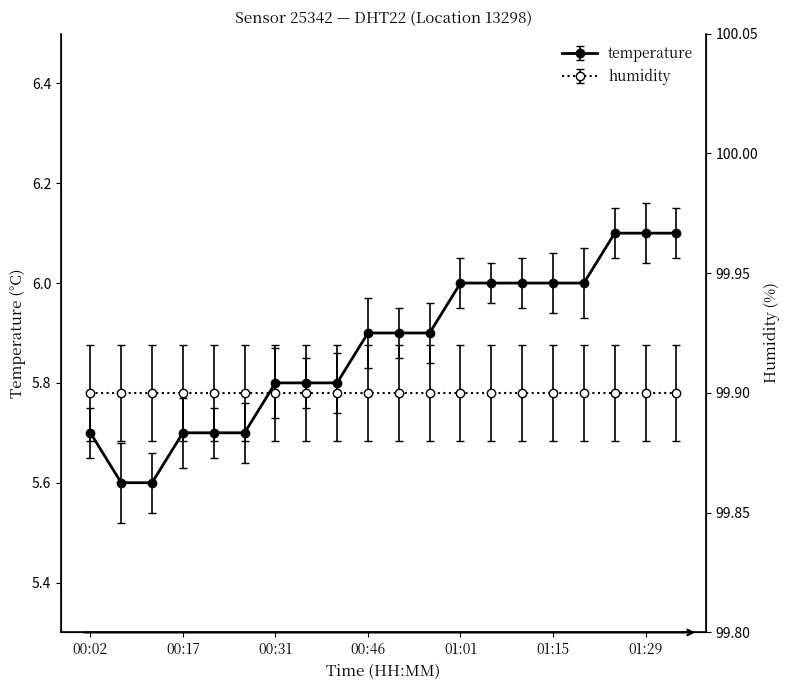

What is the ratio of the value at 00:21 to the value at 01:24?

0.9